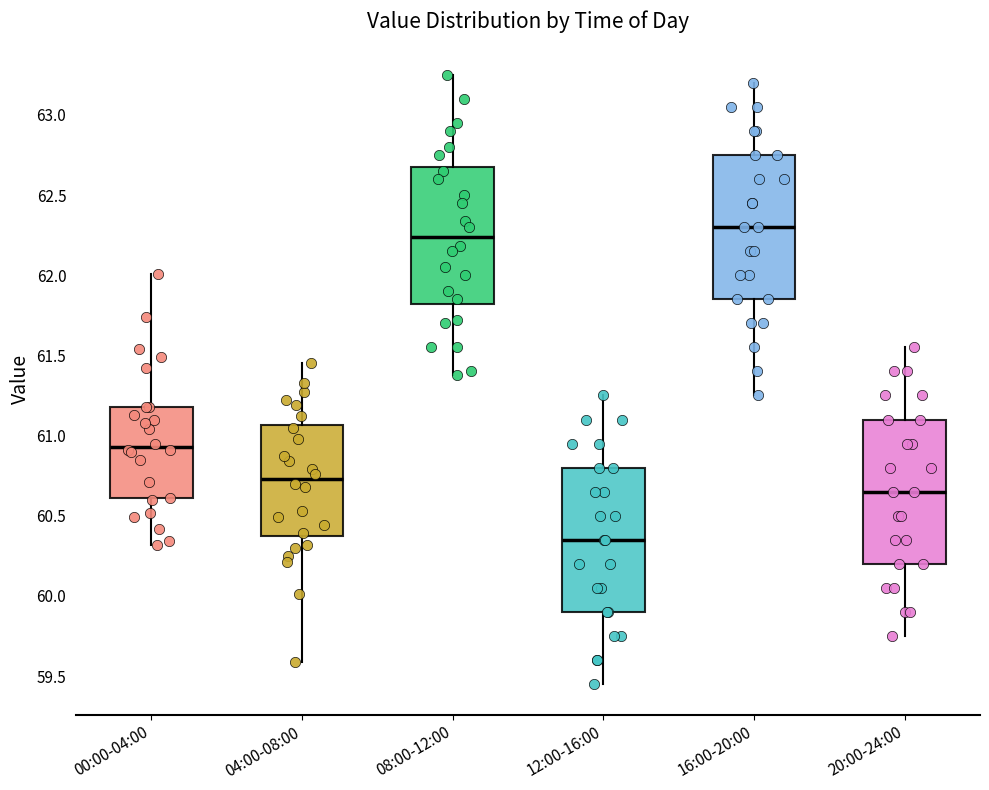

Which box has the highest median line?

16:00-20:00